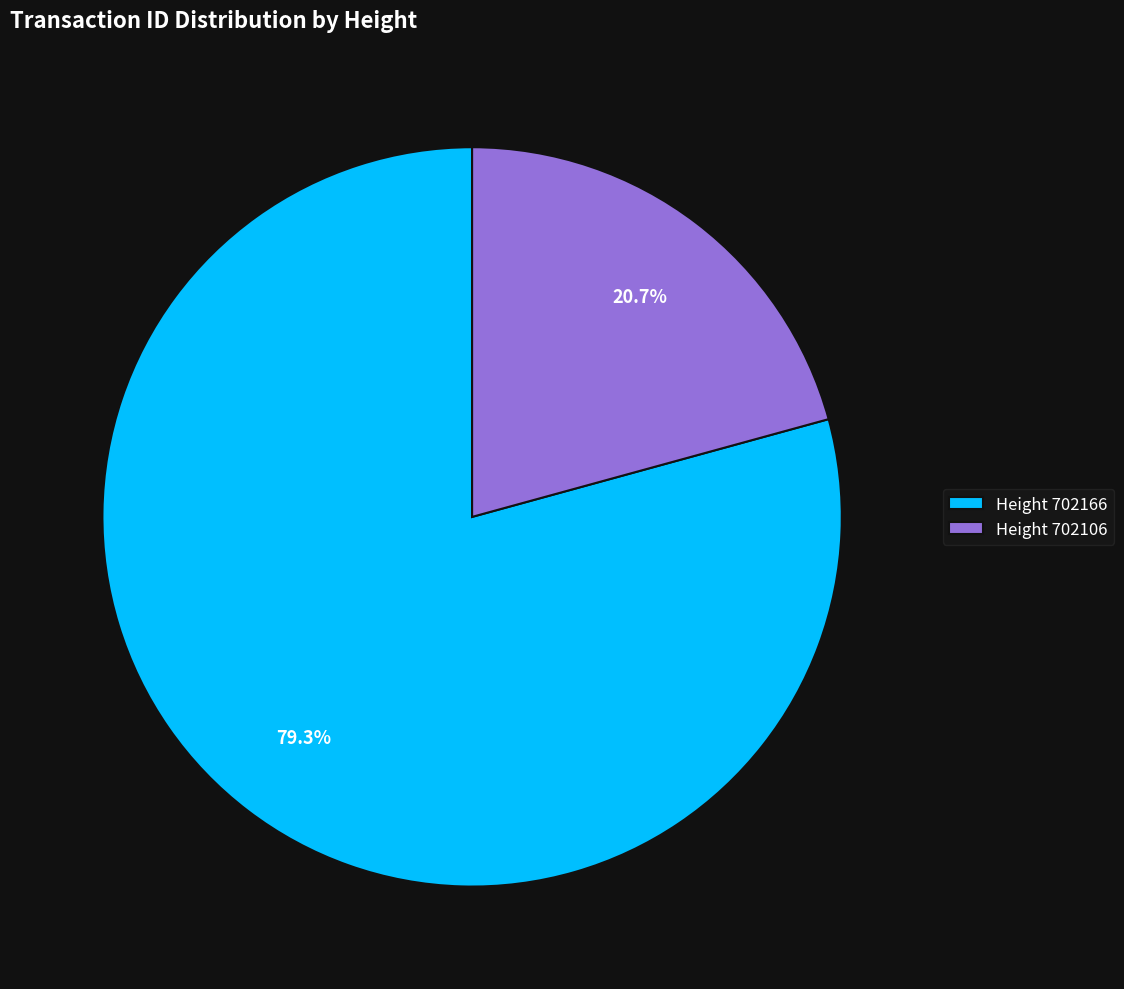

What is the ratio of the value at Height 702166 to the value at Height 702106?

3.8